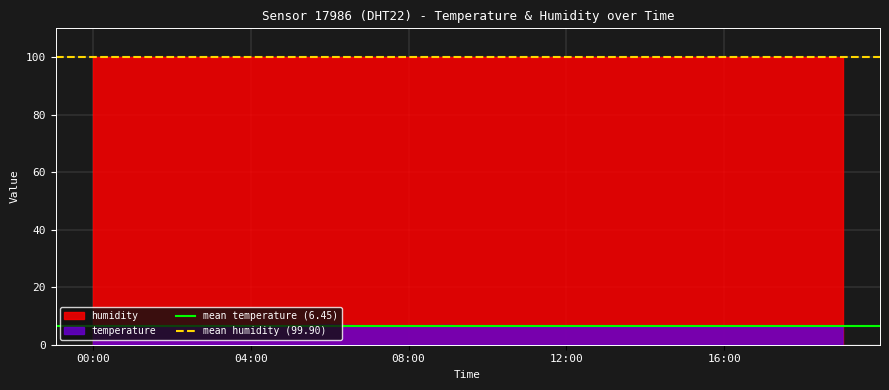

Which category has the lowest value in the mean humidity (99.90) series?

00:00